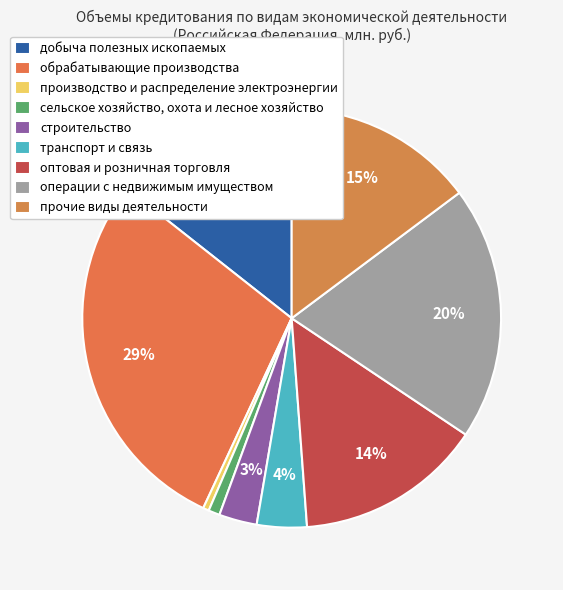

To the nearest percent, what percentage of the pie is транспорт и связь?

4%